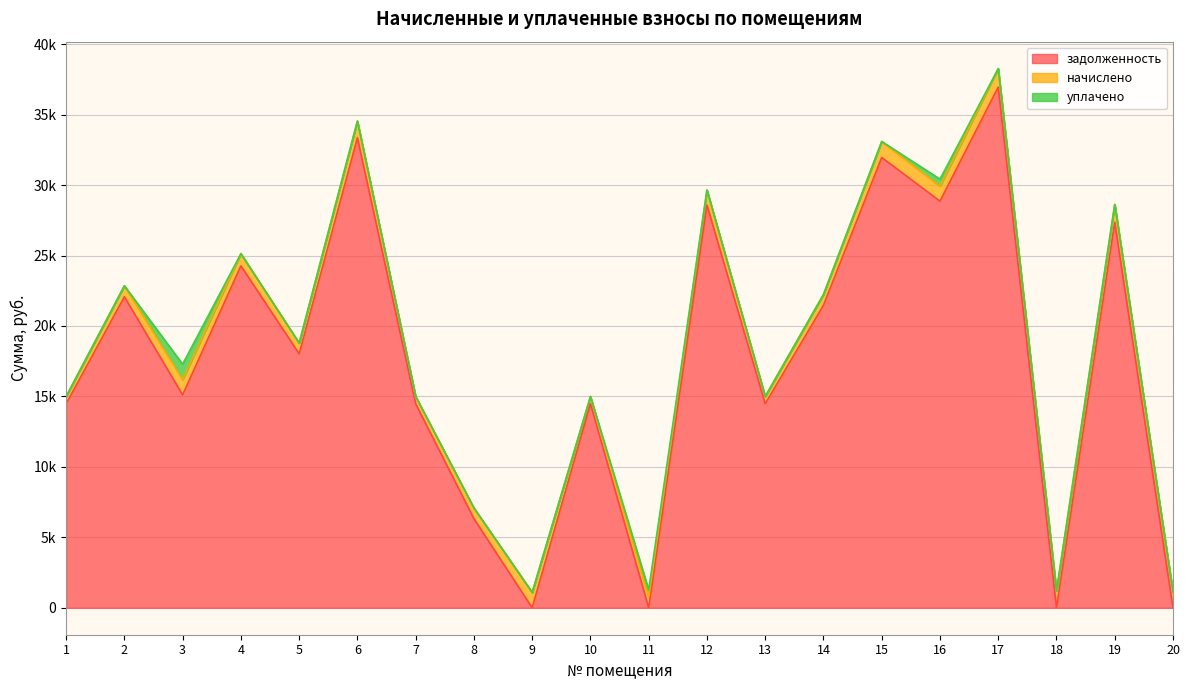

At which category does начислено reach its first local valley?

5